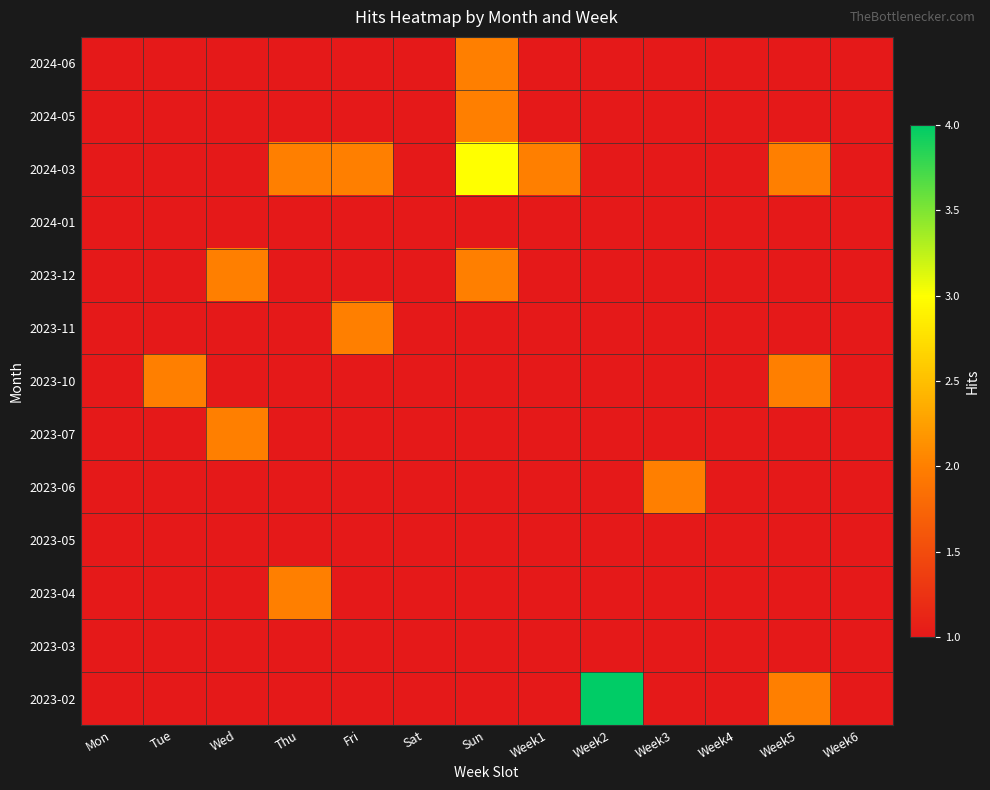

At Thu, list the series in order from smallest to largest.

2024-06, 2024-05, 2024-01, 2023-12, 2023-11, 2023-10, 2023-07, 2023-06, 2023-05, 2023-03, 2023-02, 2024-03, 2023-04